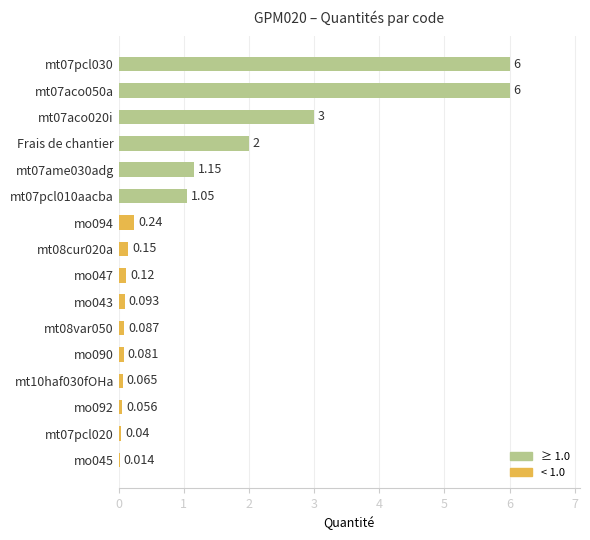

What is the sum of all values?

20.1